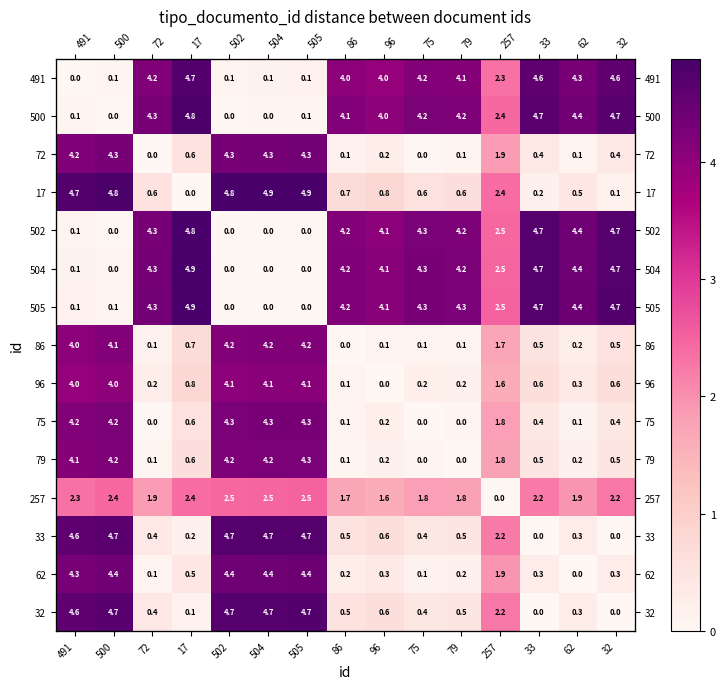

What value does the 17 series have at 257?

2.4